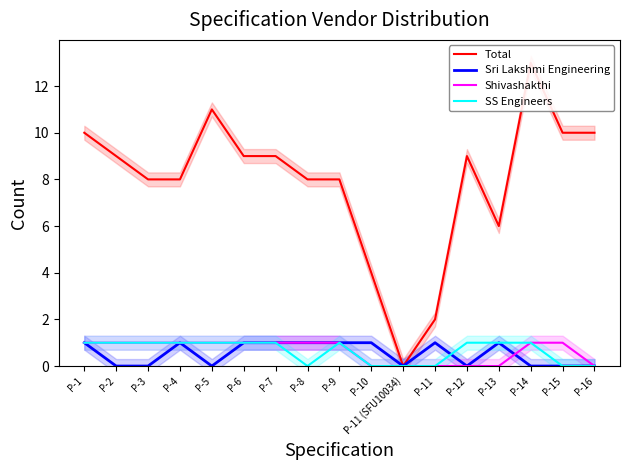

What is the spread (max minus min) of values at P-12?

9